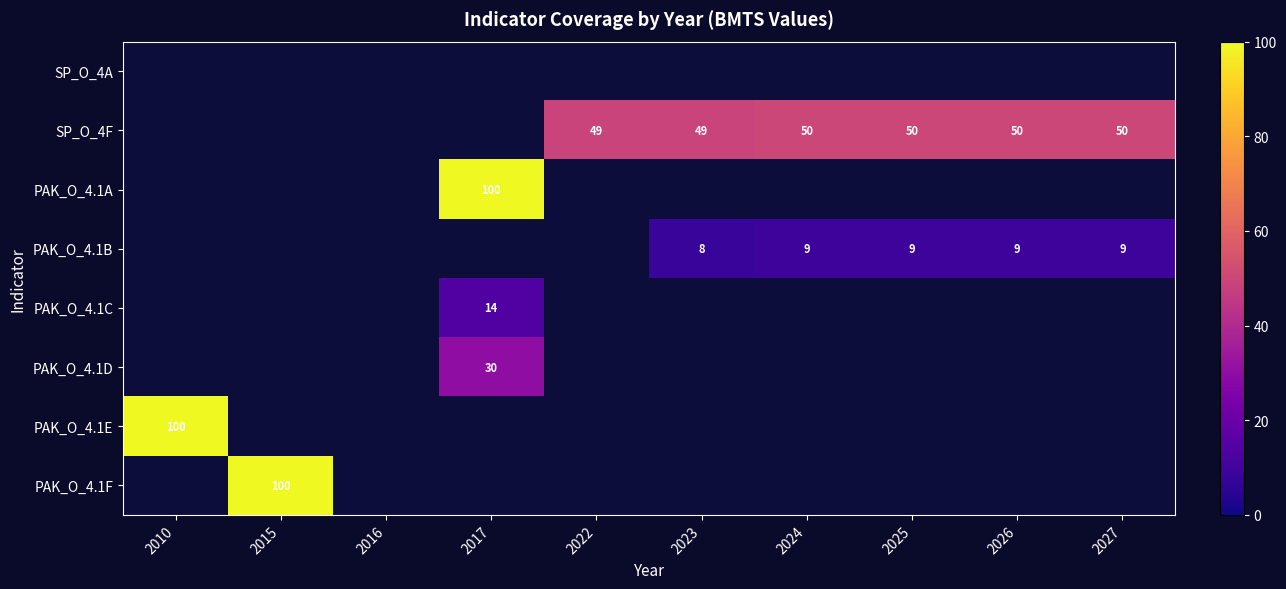

The PAK_O_4.1A series shows 100 at 2017. True or false?

True